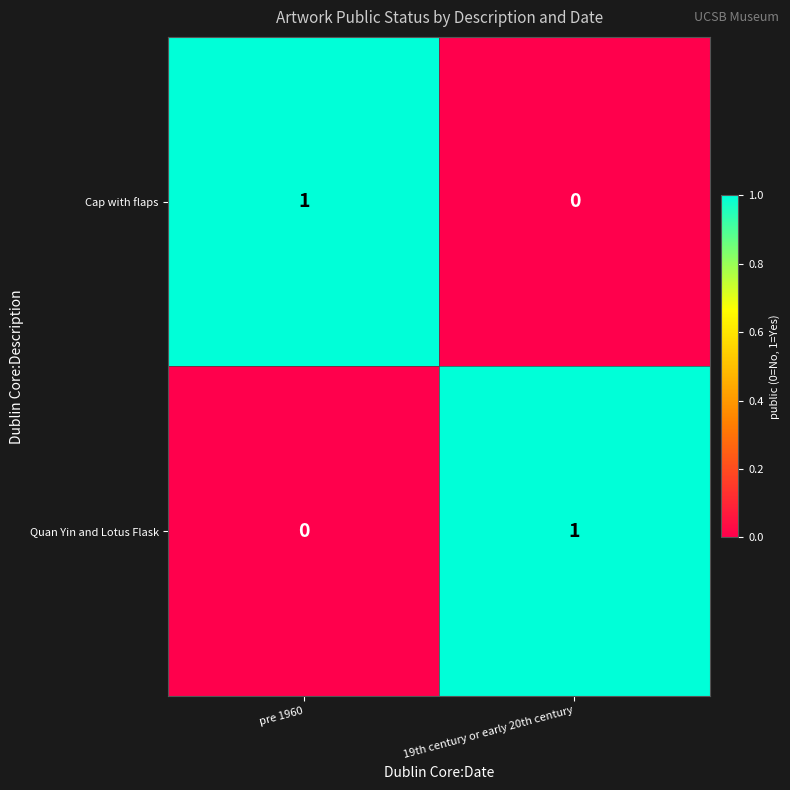

Reading left to right, extract all data points from this chart.

Cap with flaps: pre 1960=1	19th century or early 20th century=0
Quan Yin and Lotus Flask: pre 1960=0	19th century or early 20th century=1